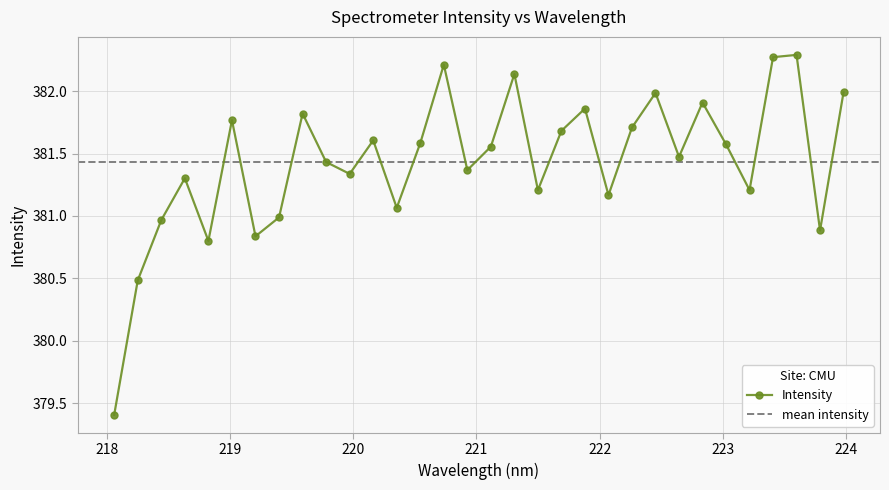

Does the chart display data point markers on the line(s)?

Yes